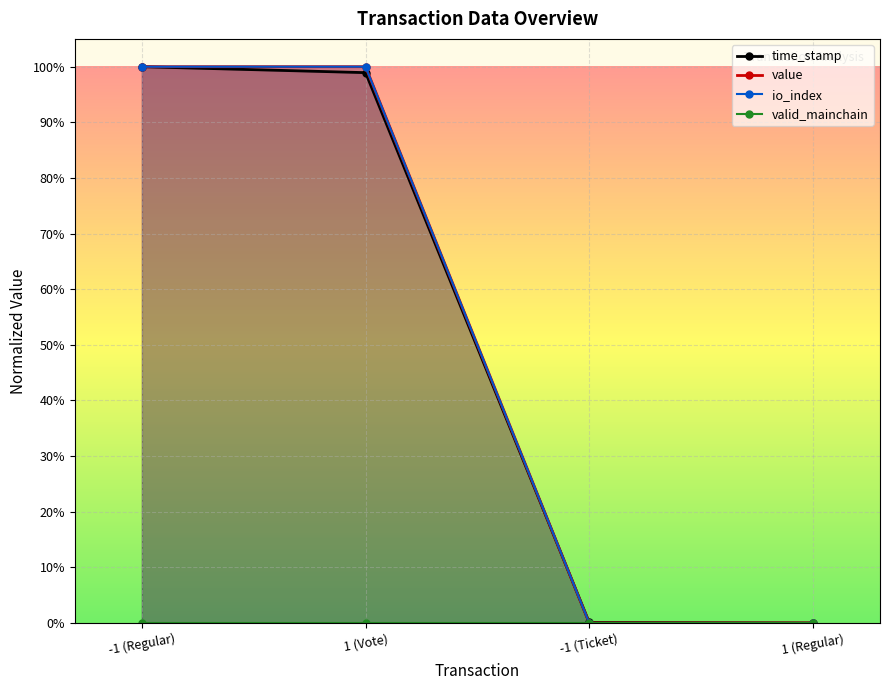

What is the label of the 1st point from the right?

1 (Regular)